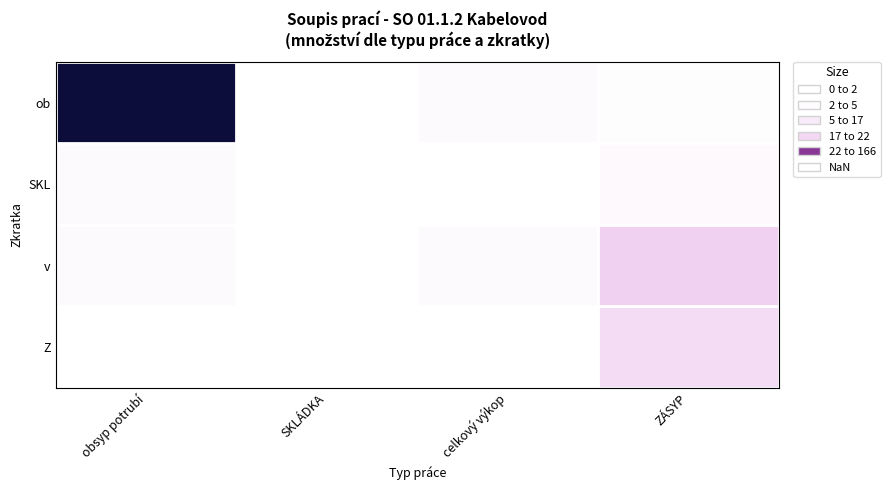

At which label does SKL first exceed 4?

ZÁSYP